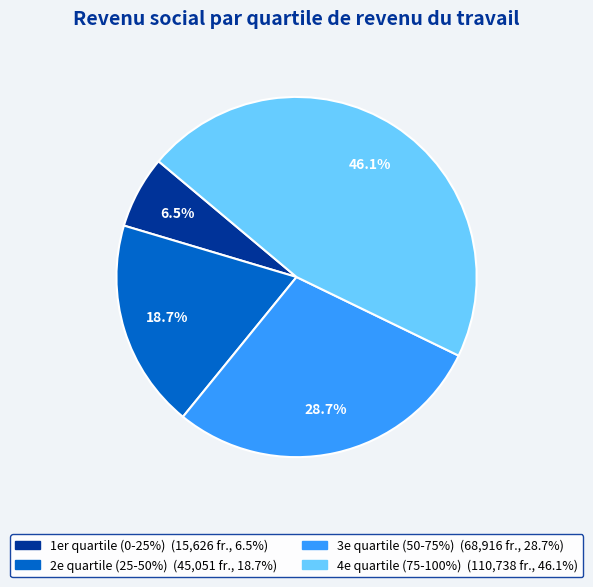

What is the smallest slice in the pie chart?

1er quartile